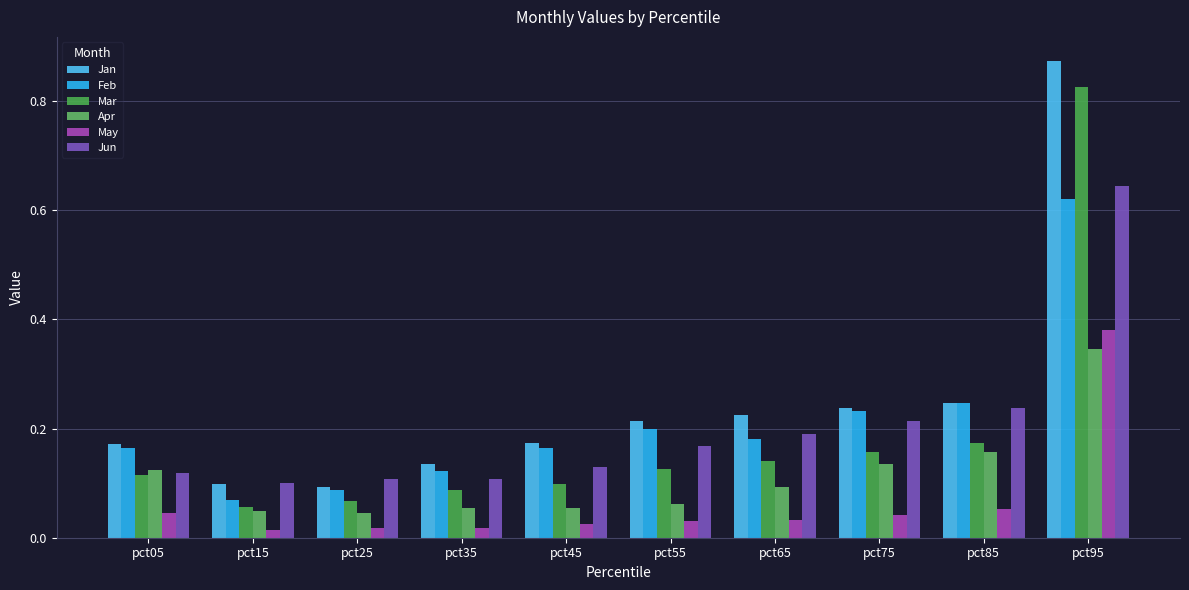

At which category does the chart reach its peak across all series?

pct95